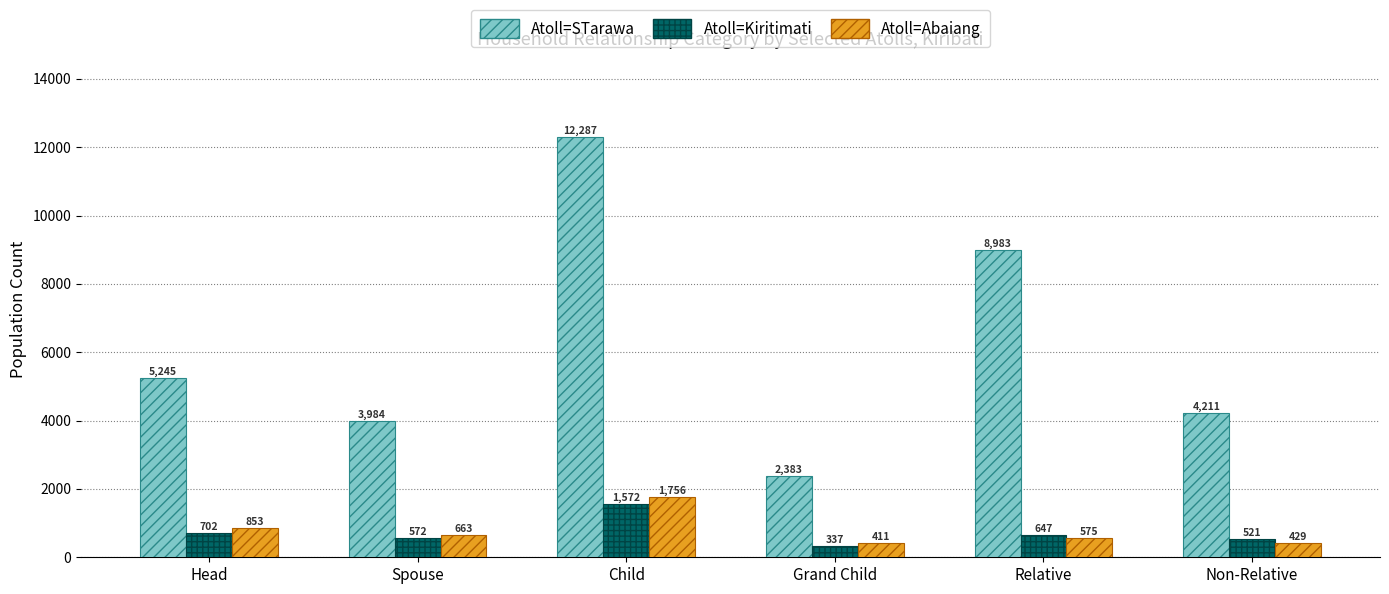

How many groups of bars are there?

6